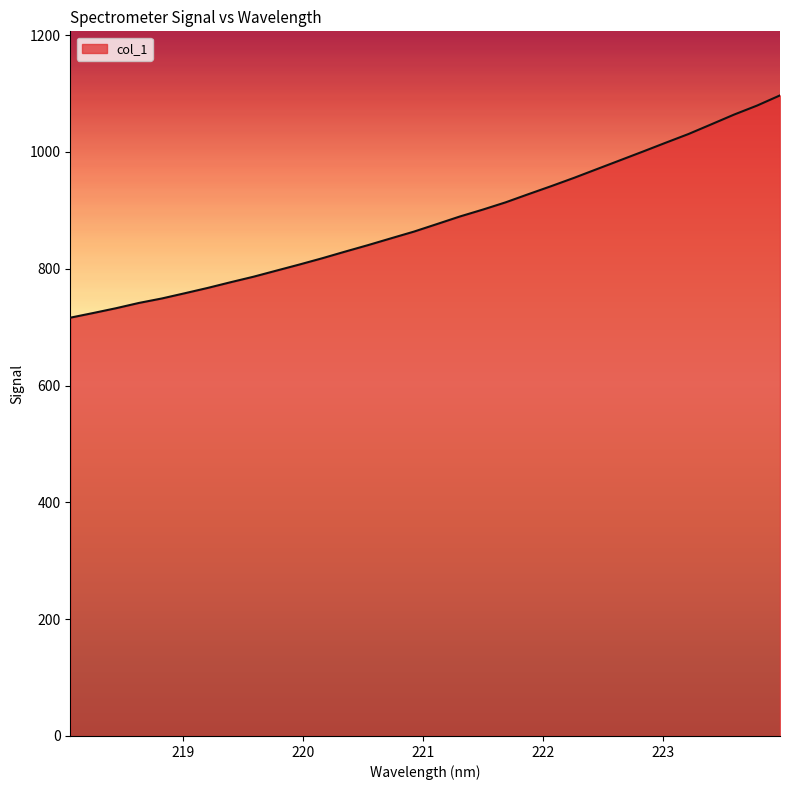

What is the minimum value shown in the chart?

716.1